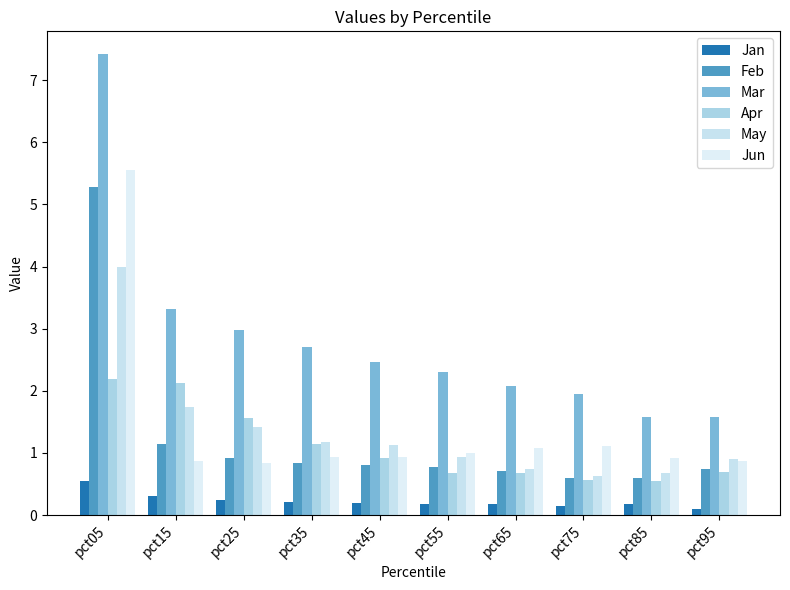

Which category has the highest value in the Jan series?

pct05